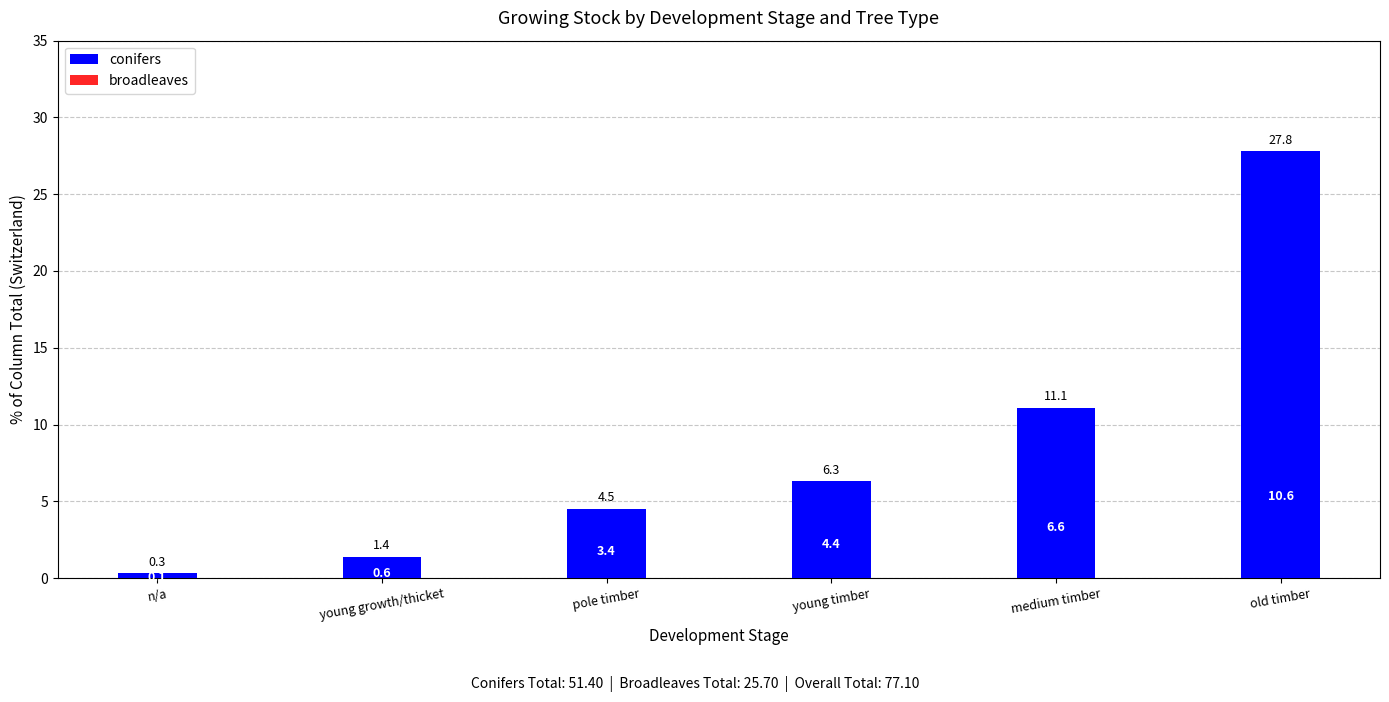

Count the number of data series in this chart.

2